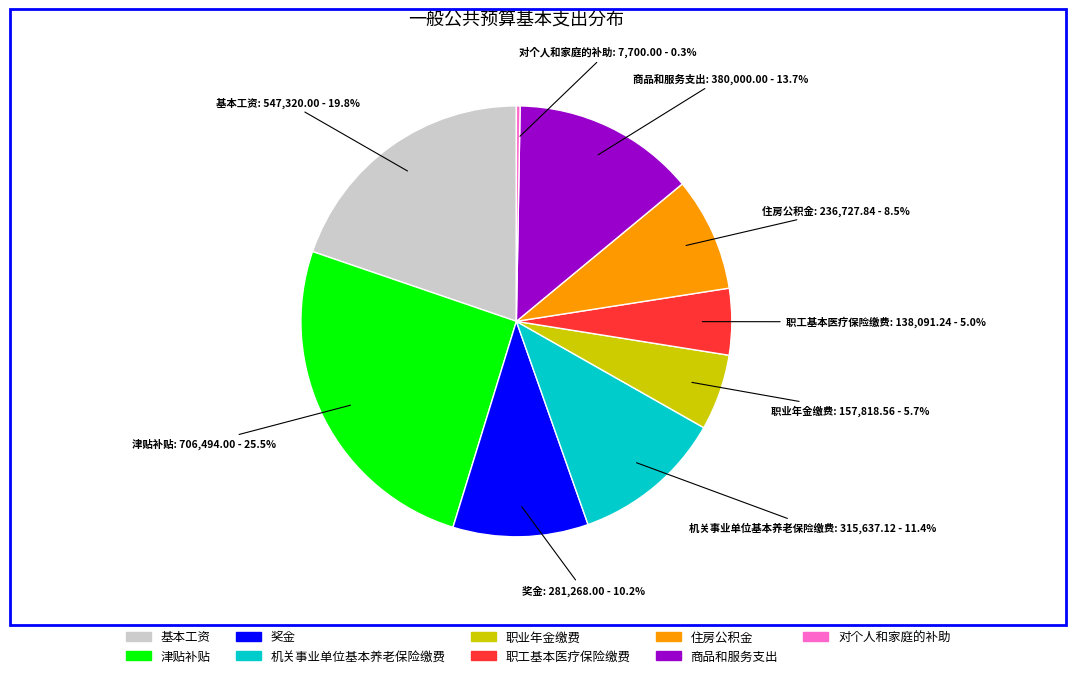

Does any single category account for the majority?

No